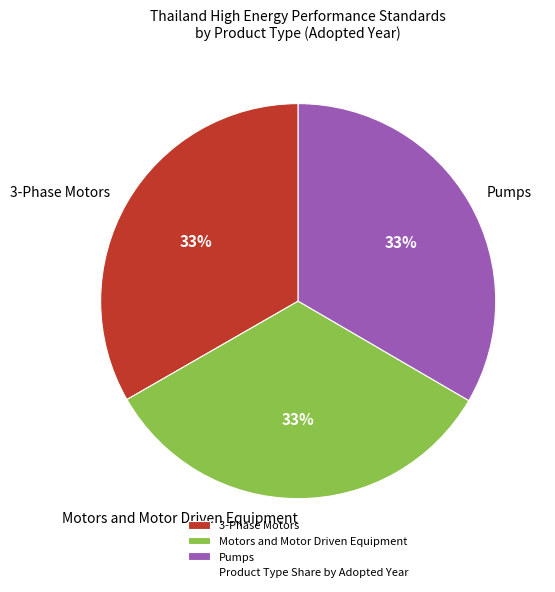

Is it true that Motors and Motor Driven Equipment is 33% of the pie?

True